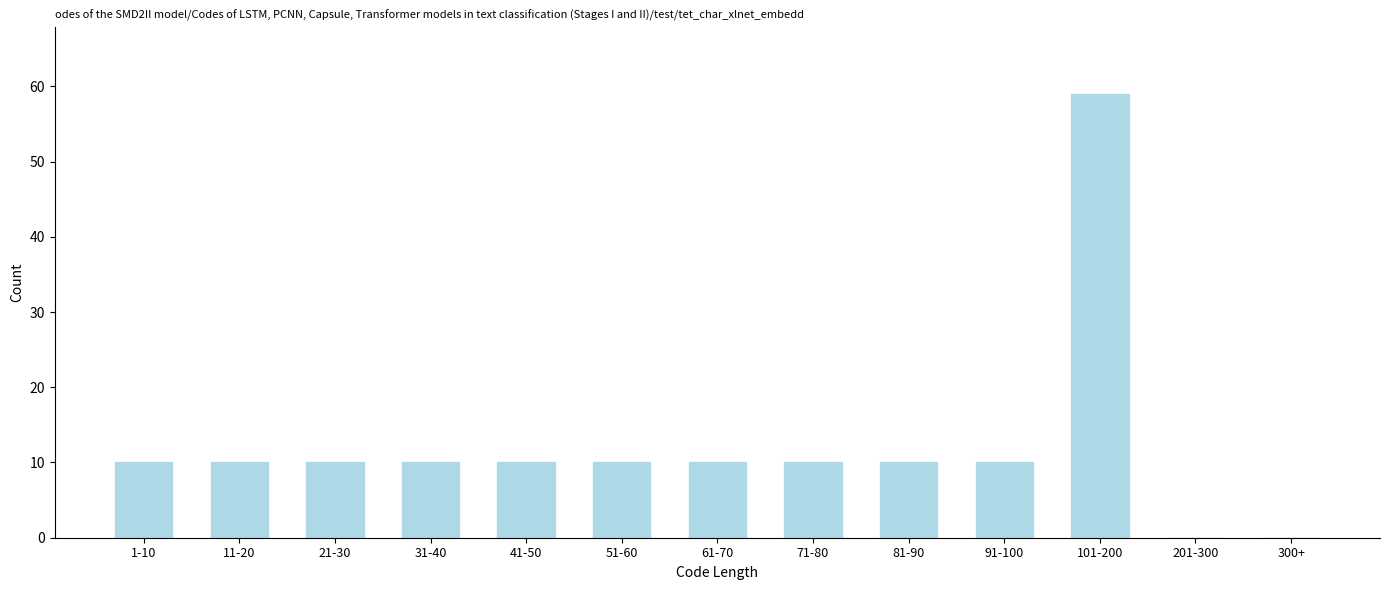

Is it true that the value at 31-40 is 7?

False